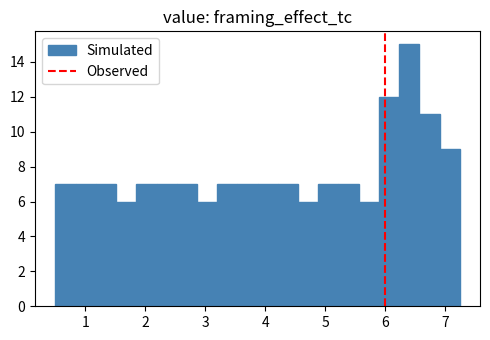

Around what value on the x-axis is the tallest bar? Give the approximate position of its centre, as read against the axis.

6.4